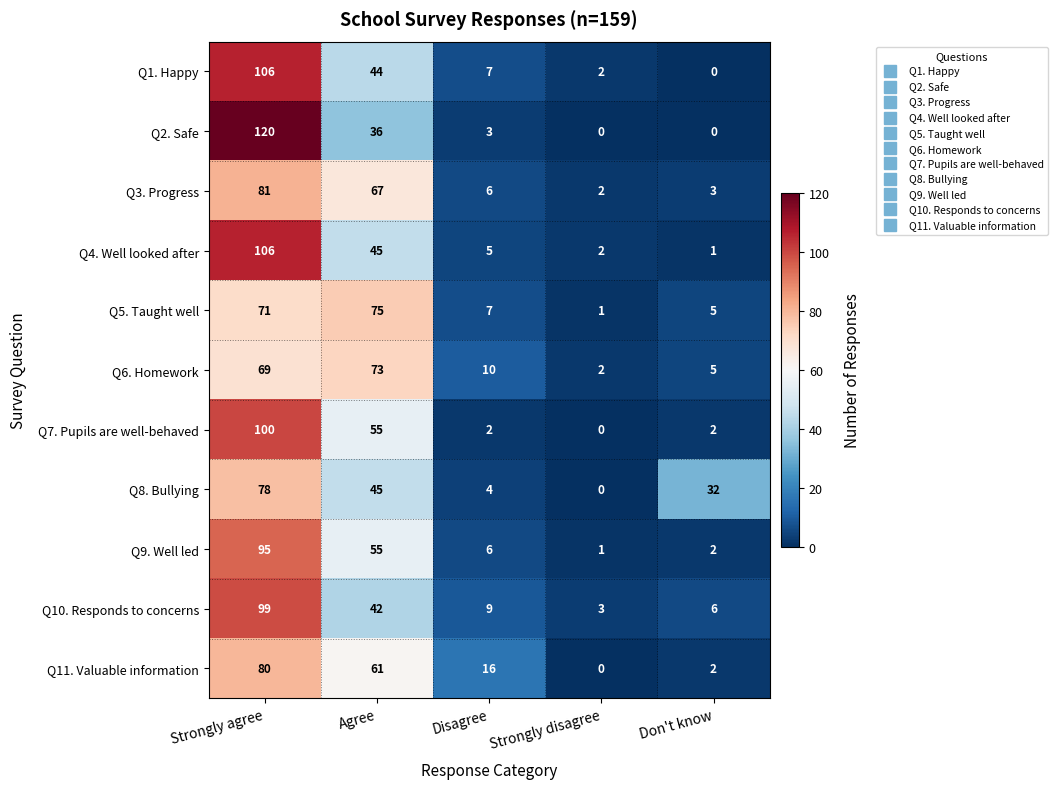

The value of Q11. Valuable information at Disagree is 16. True or false?

True